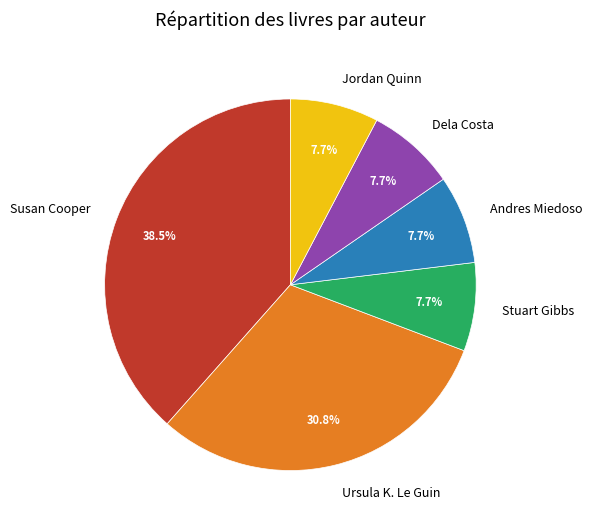

What is the largest slice in the pie chart?

Susan Cooper